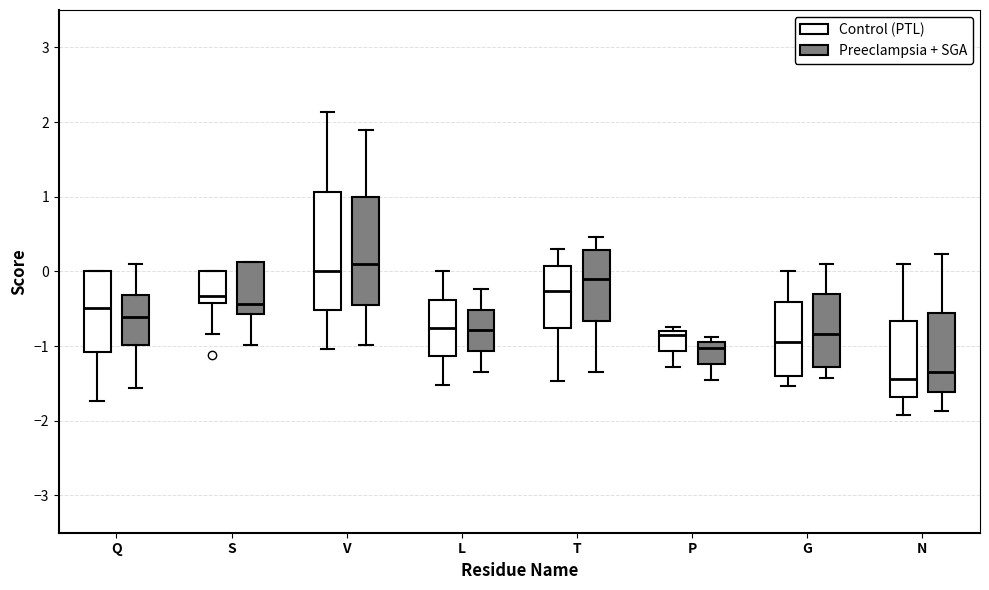

Which box is the tallest, from its lower edge to its upper edge?

V (Control (PTL))